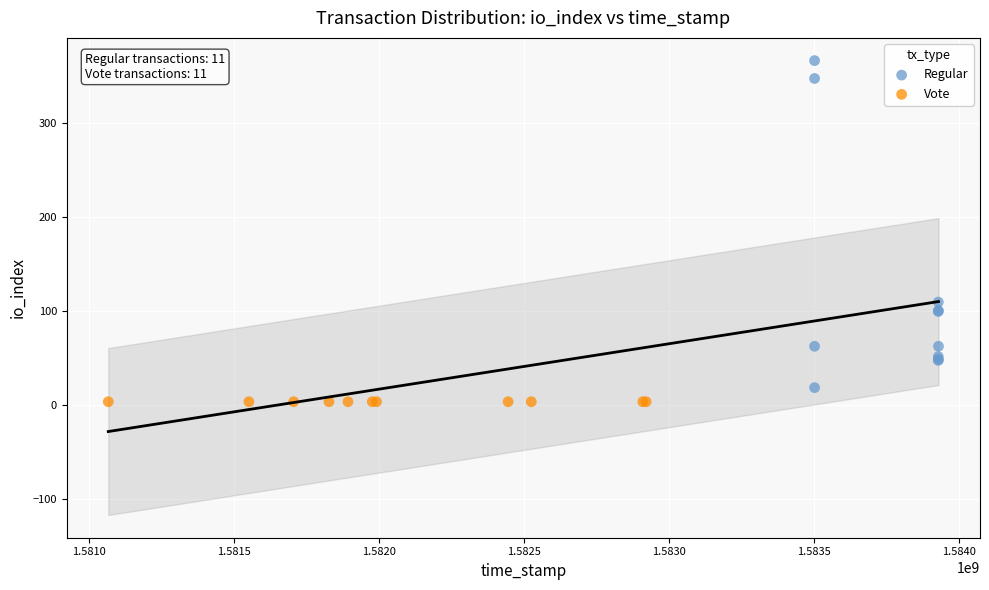

What are all the series names shown in the legend?

Regular, Vote